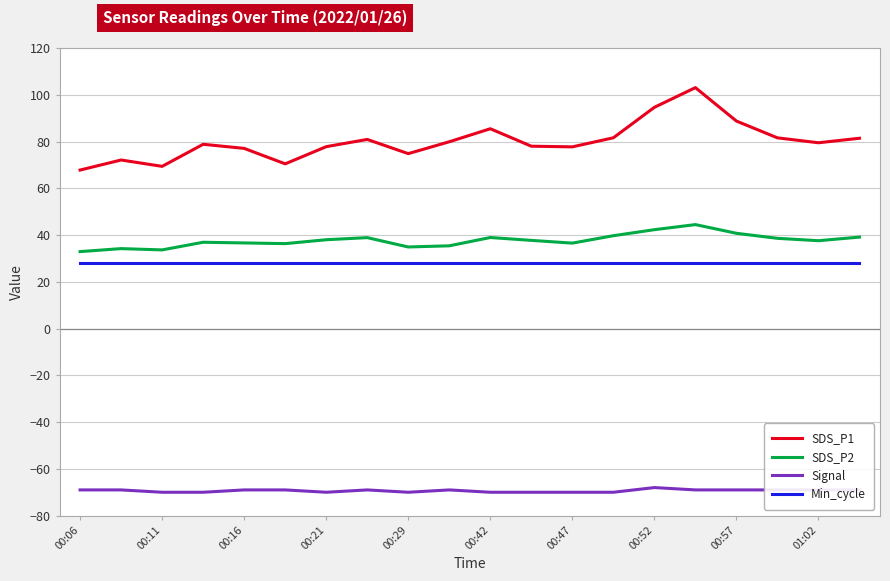

Which series has the largest range (max minus min)?

SDS_P1